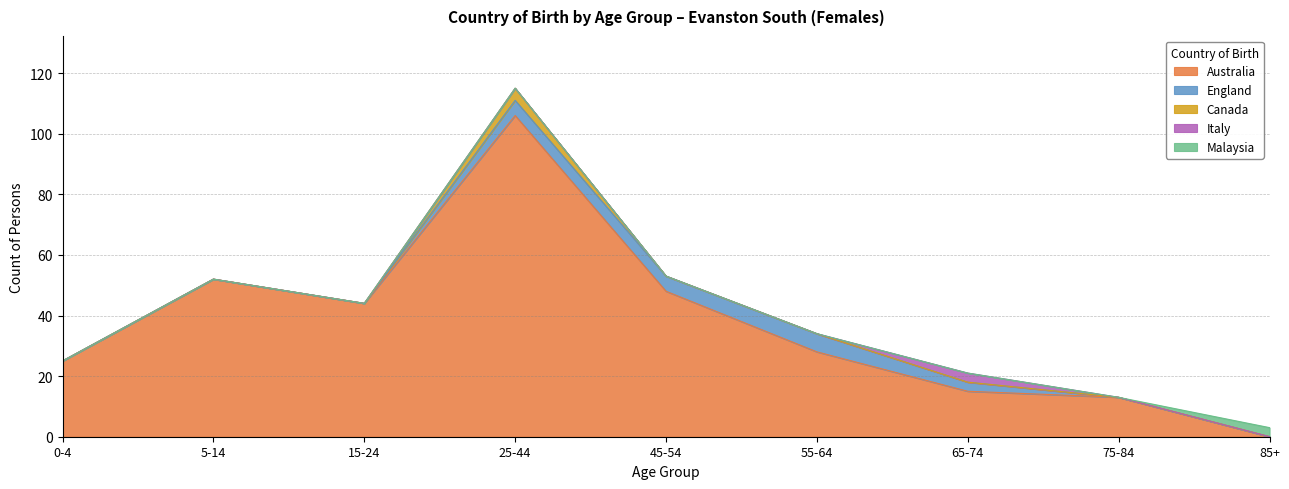

At which label does England reach its minimum?

0-4